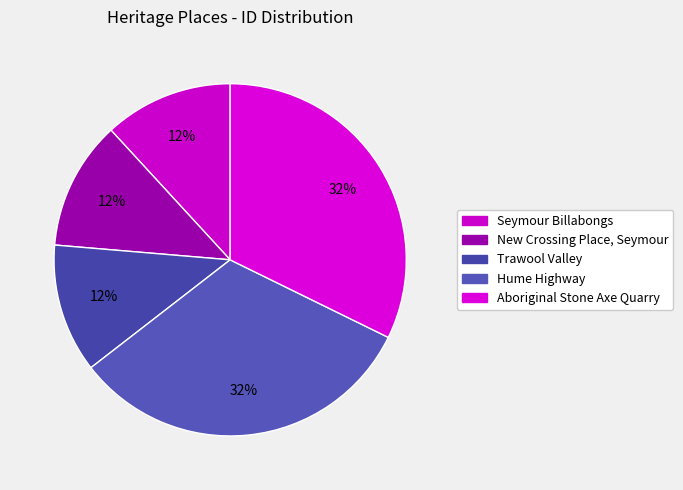

How many slices are in this pie chart?

5